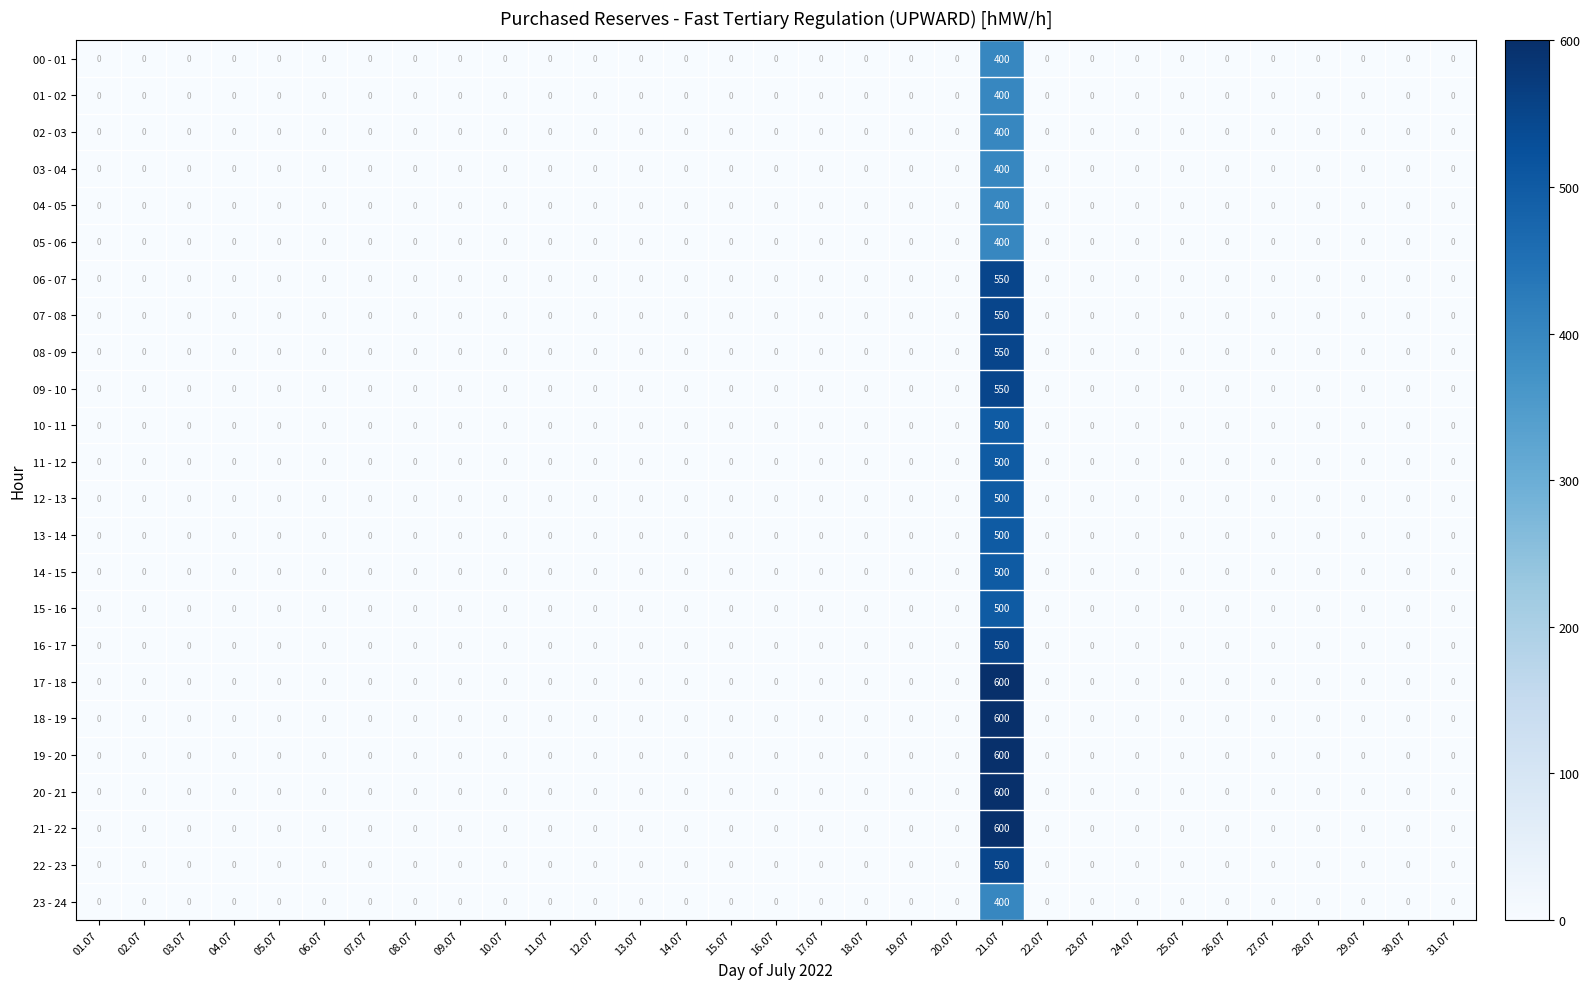

The 00 - 01 series shows -278 at 25.07. True or false?

False